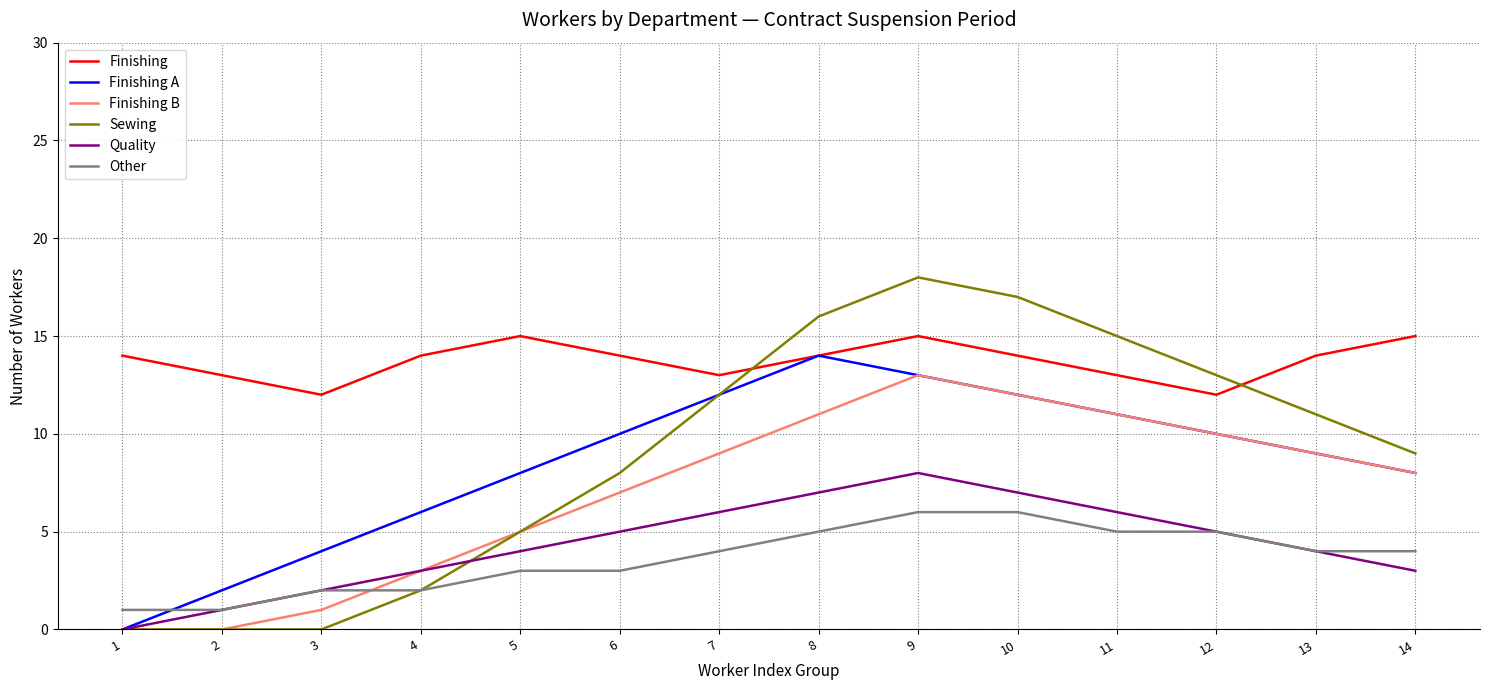

True or false: Finishing B has a value of 4 at 1.

False